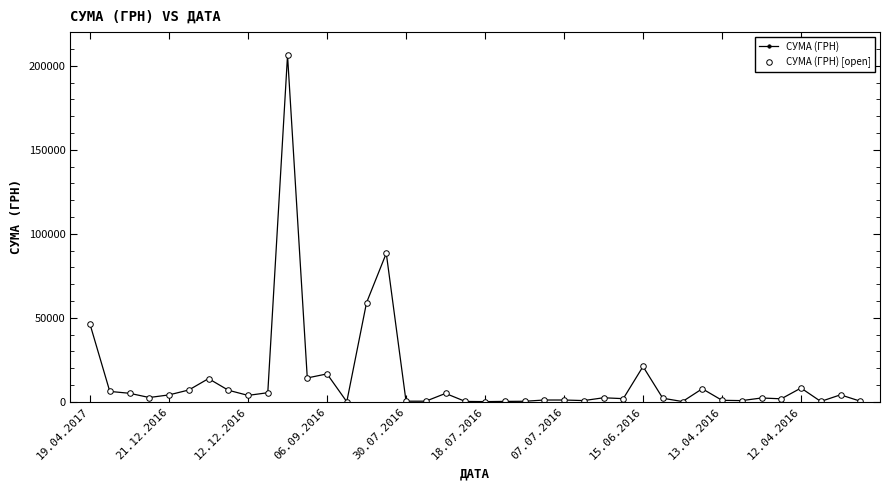

What is the label of the 26th point from the left?

25